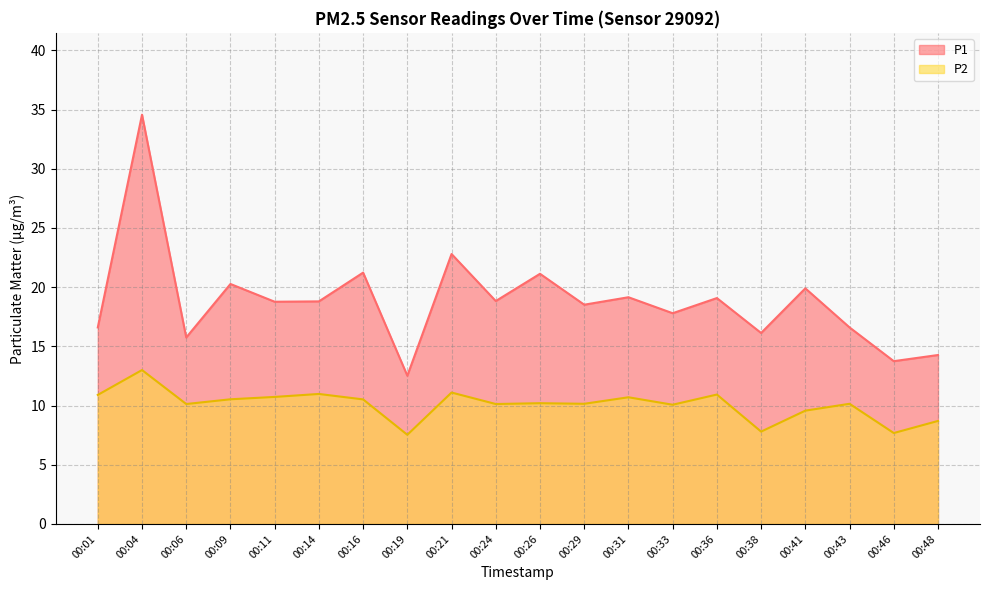

Rank the categories by P2 value from highest to lowest.

00:04, 00:21, 00:14, 00:36, 00:01, 00:11, 00:31, 00:09, 00:16, 00:26, 00:29, 00:43, 00:06, 00:24, 00:33, 00:41, 00:48, 00:38, 00:46, 00:19